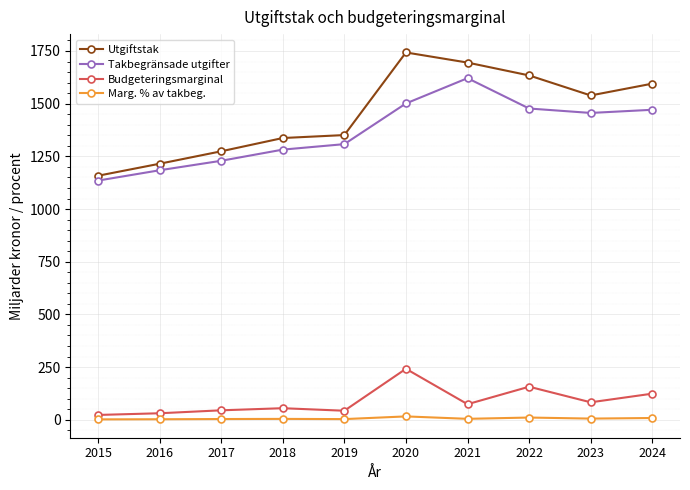

True or false: Takbegränsade utgifter has more than 0 interior local peaks.

True